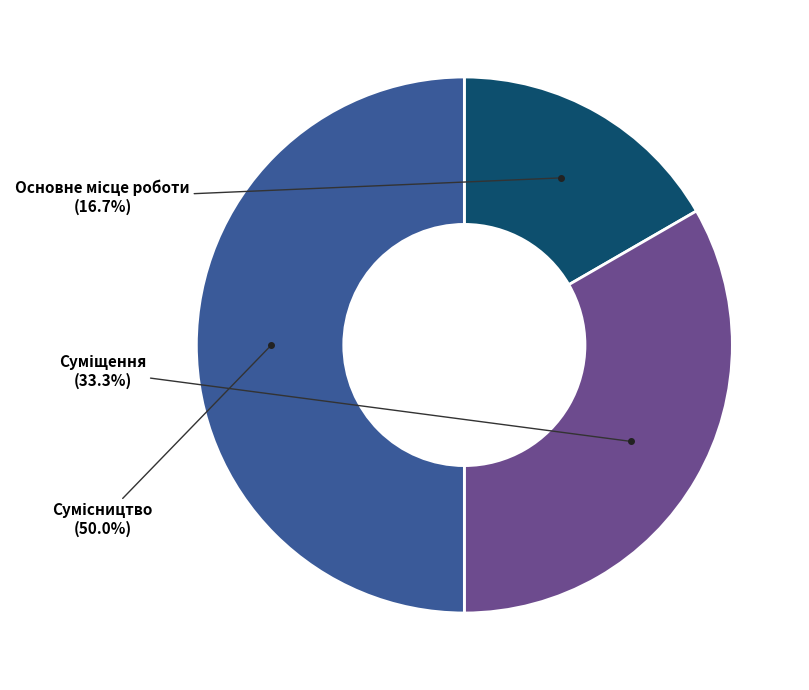

How many segments does this pie chart have?

3